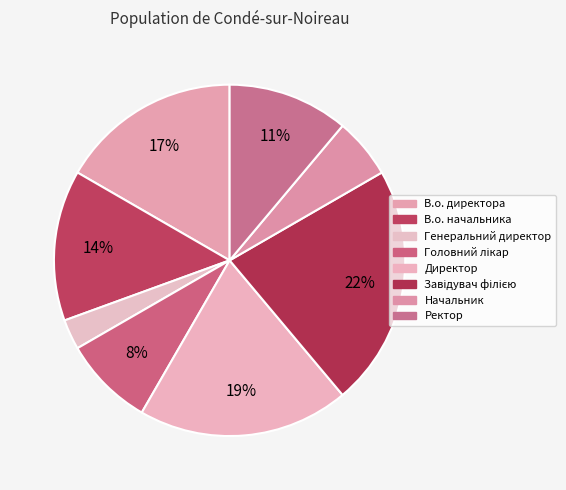

Combined, do Головний лікар and В.о. начальника account for over 50%?

No